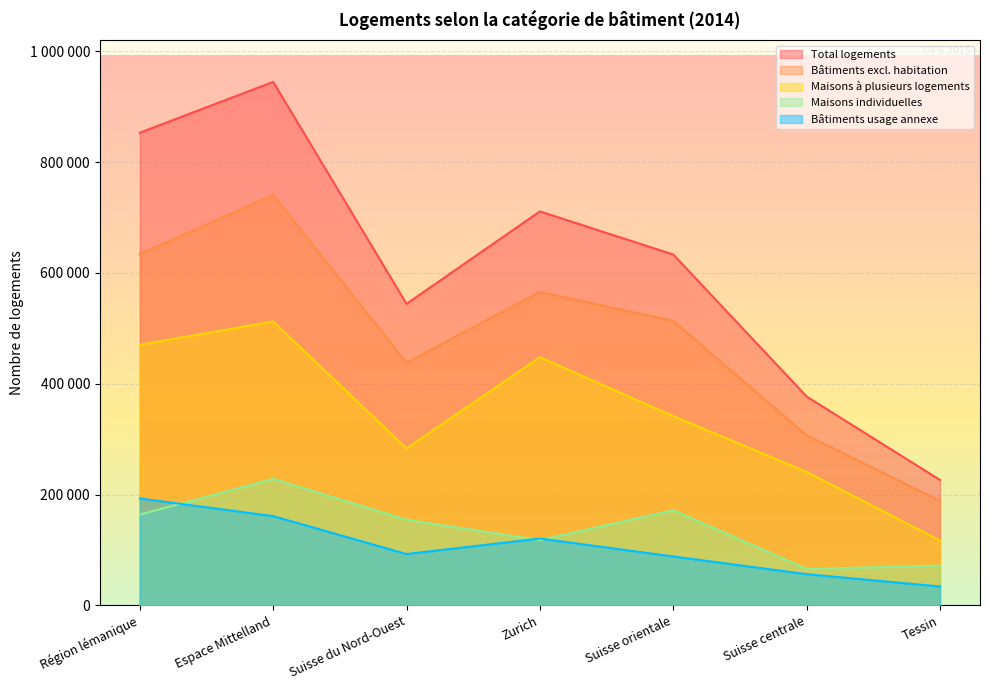

Rank the series by their maximum value, from highest to lowest.

Total logements, Bâtiments excl. habitation, Maisons à plusieurs logements, Maisons individuelles, Bâtiments usage annexe